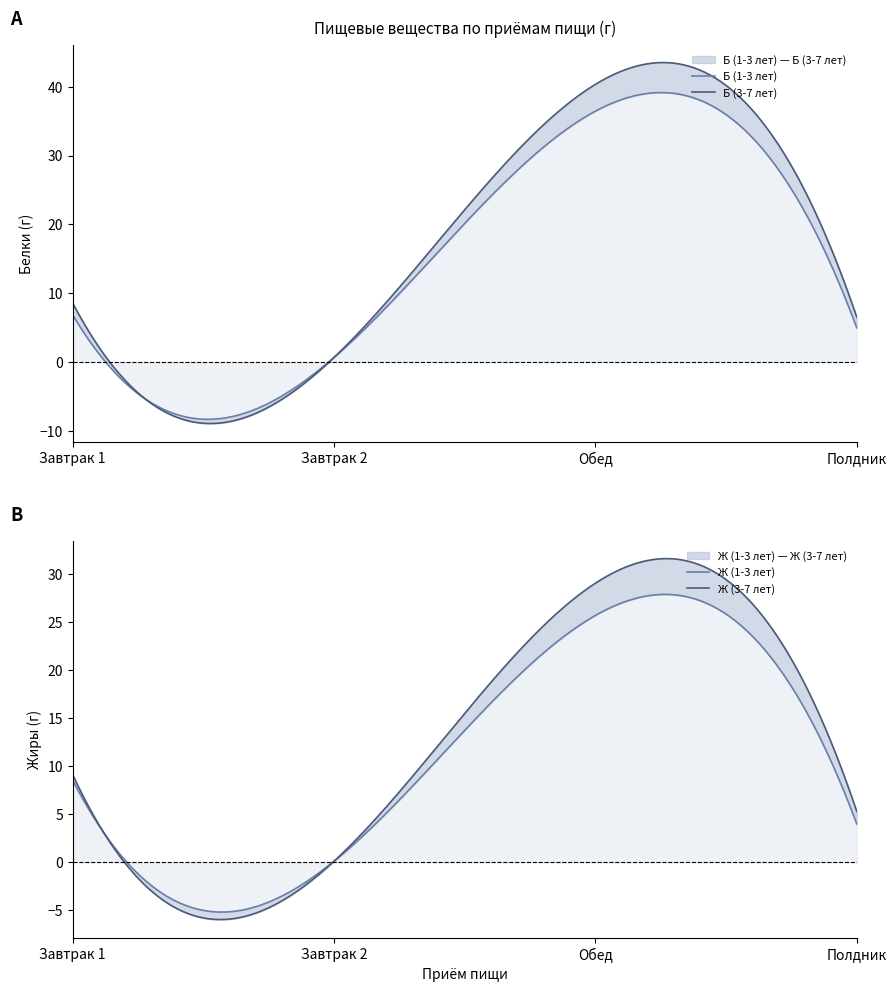

True or false: Б (1-3 лет) and Ж (1-3 лет) intersect in this chart.

True